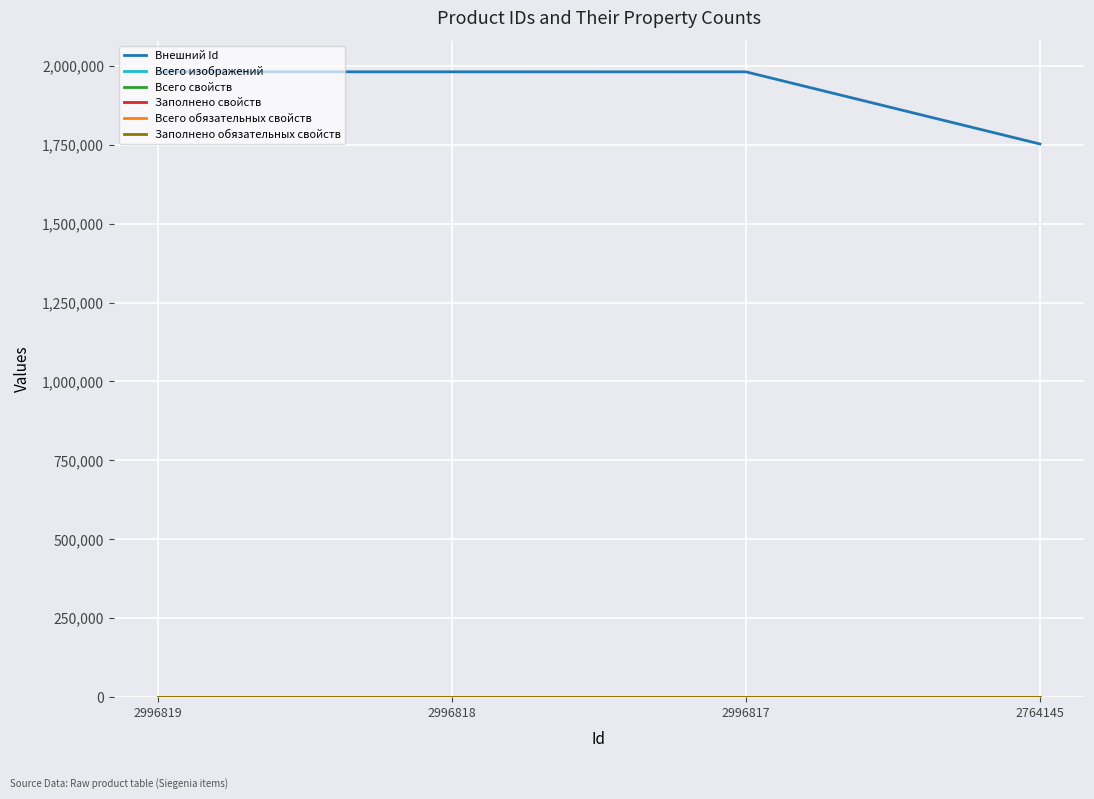

Does the chart have visible grid lines?

Yes